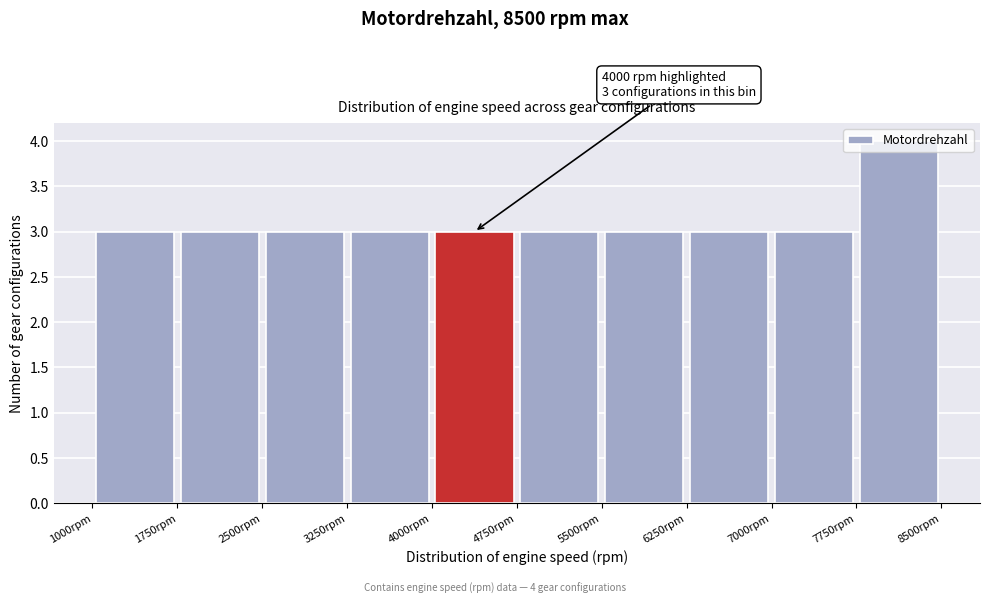

Over which range of the x-axis is the bar tallest?

7750 to 8500